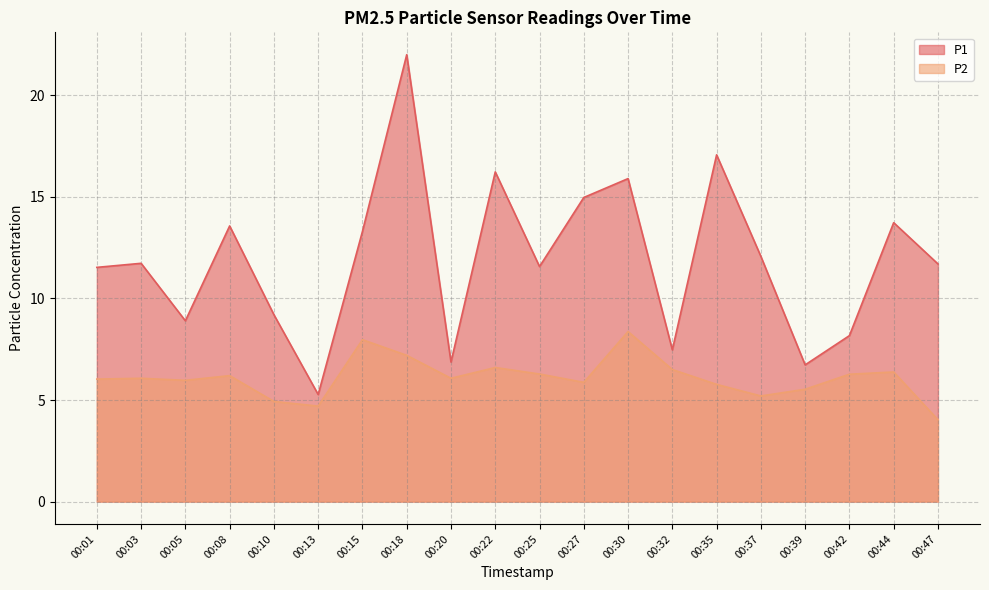

The value of P1 at 00:08 is 3.6. True or false?

False